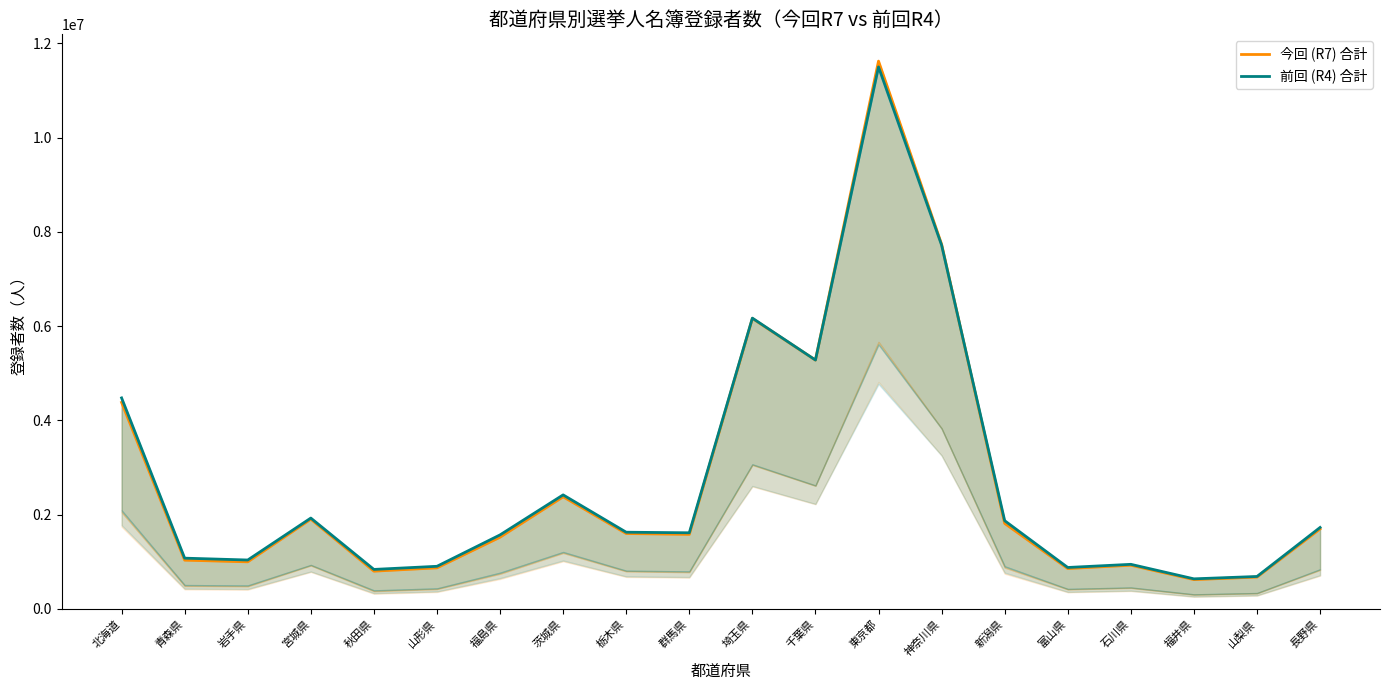

What is the total value across all series at 福島県?

3089988